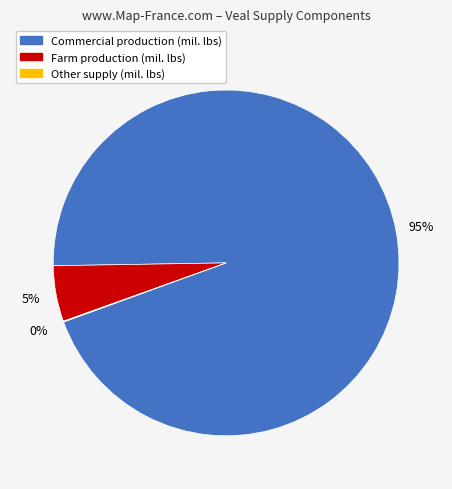

Does any single category account for the majority?

Yes